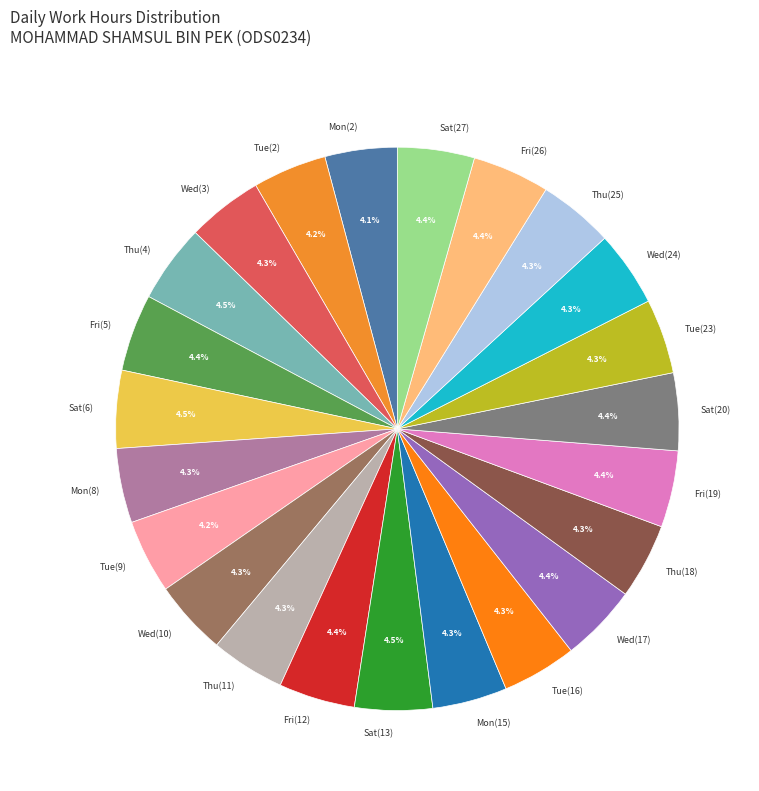

Is there a majority slice in this chart?

No